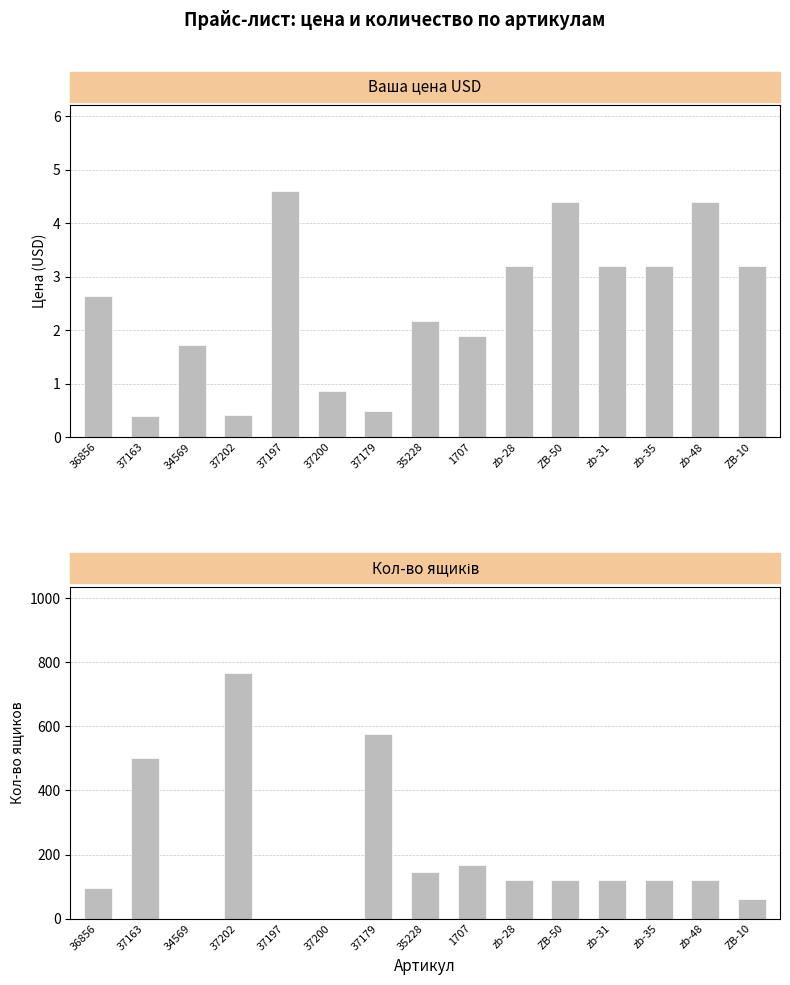

What is the label of the 4th bar from the left?

37202